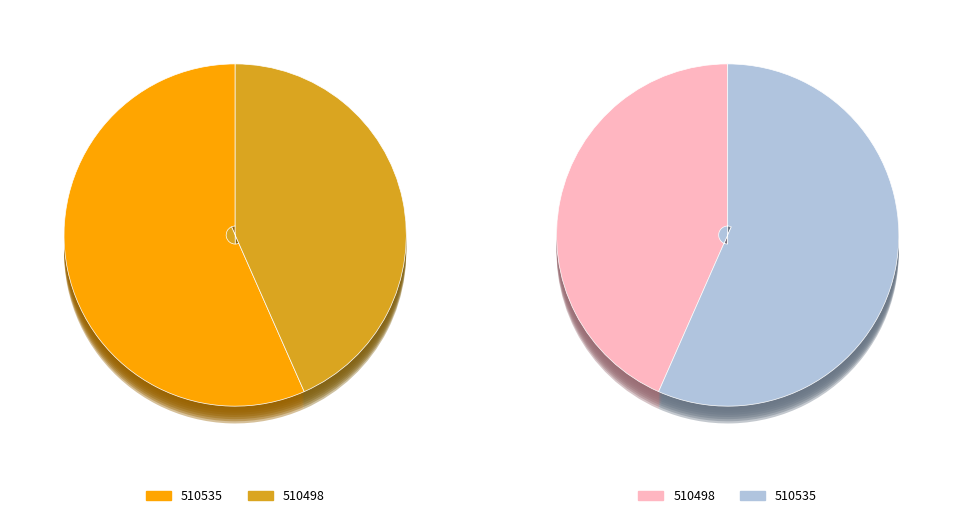

Which category has the smallest portion of the pie?

510498